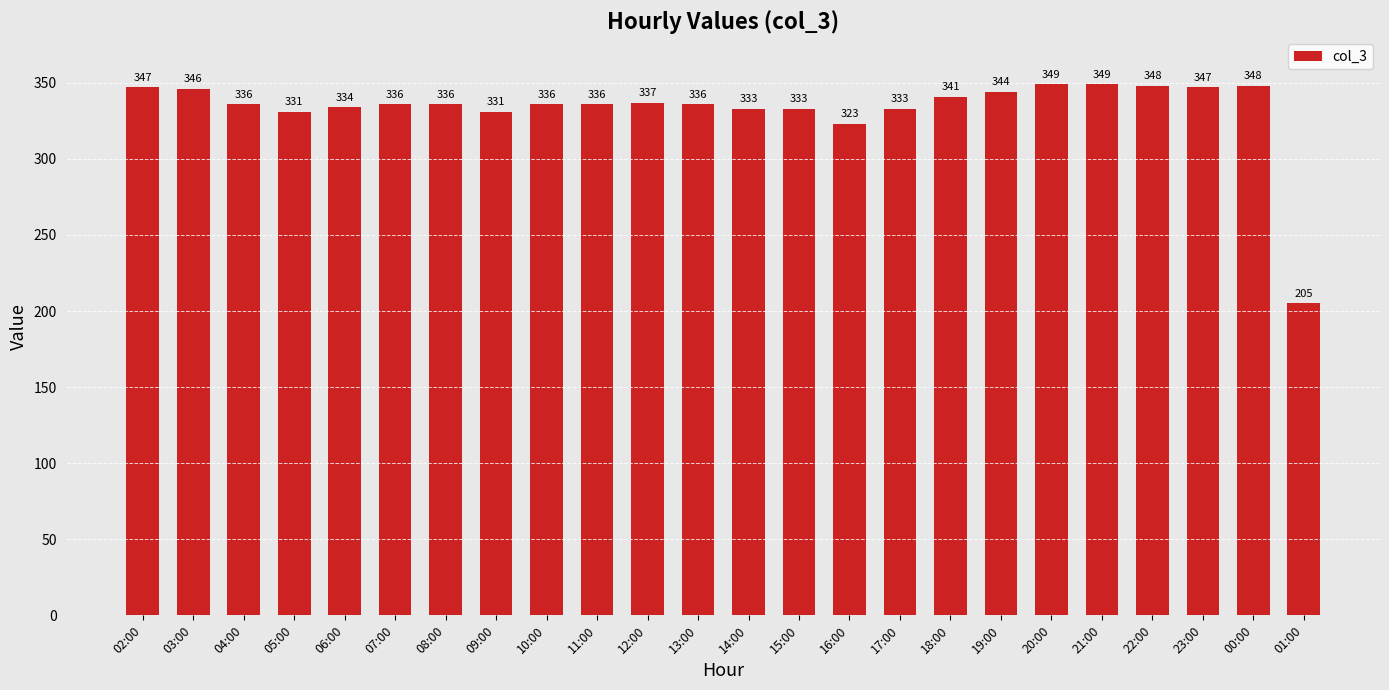

Is it true that the value at 18:00 is 569?

False